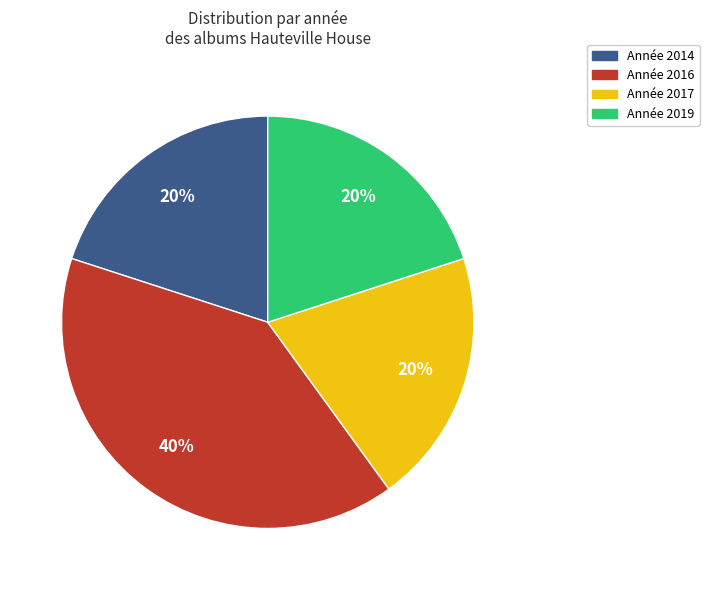

To the nearest percent, what is the average slice percentage?

25%